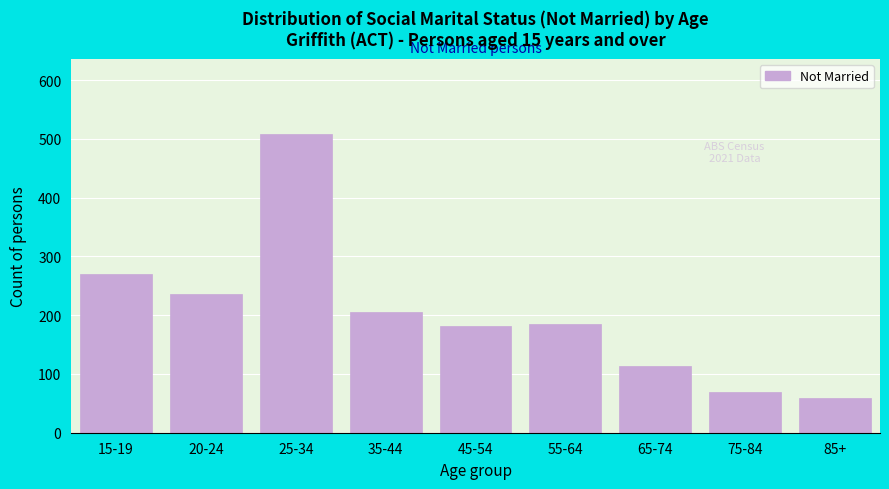

Reading right to left, what are all the values shown in this chart?

59	69	114	185	182	206	509	236	270